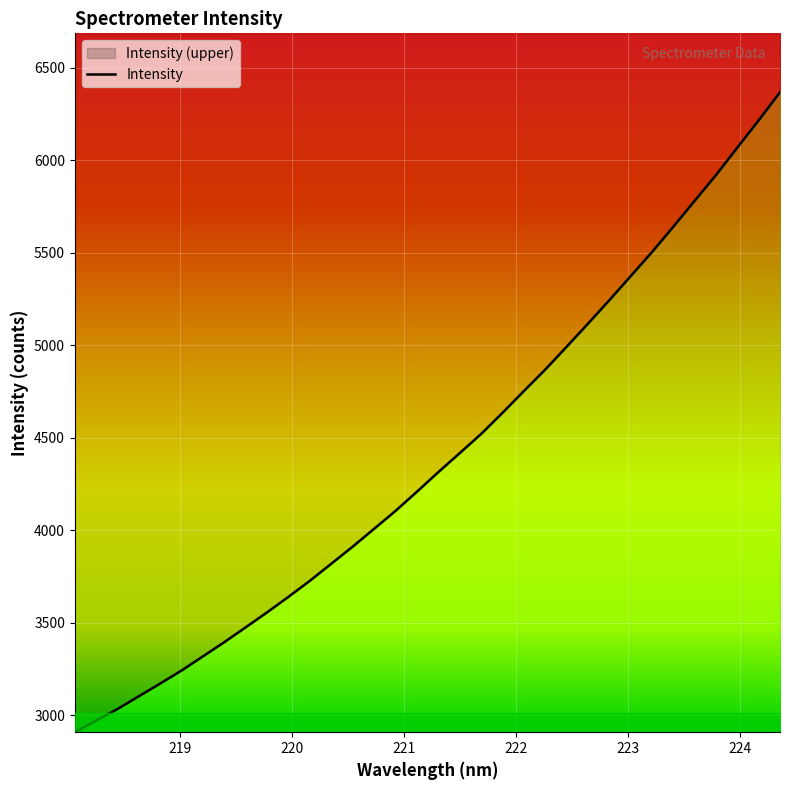

True or false: the data shows 4753.3 at 223.

False